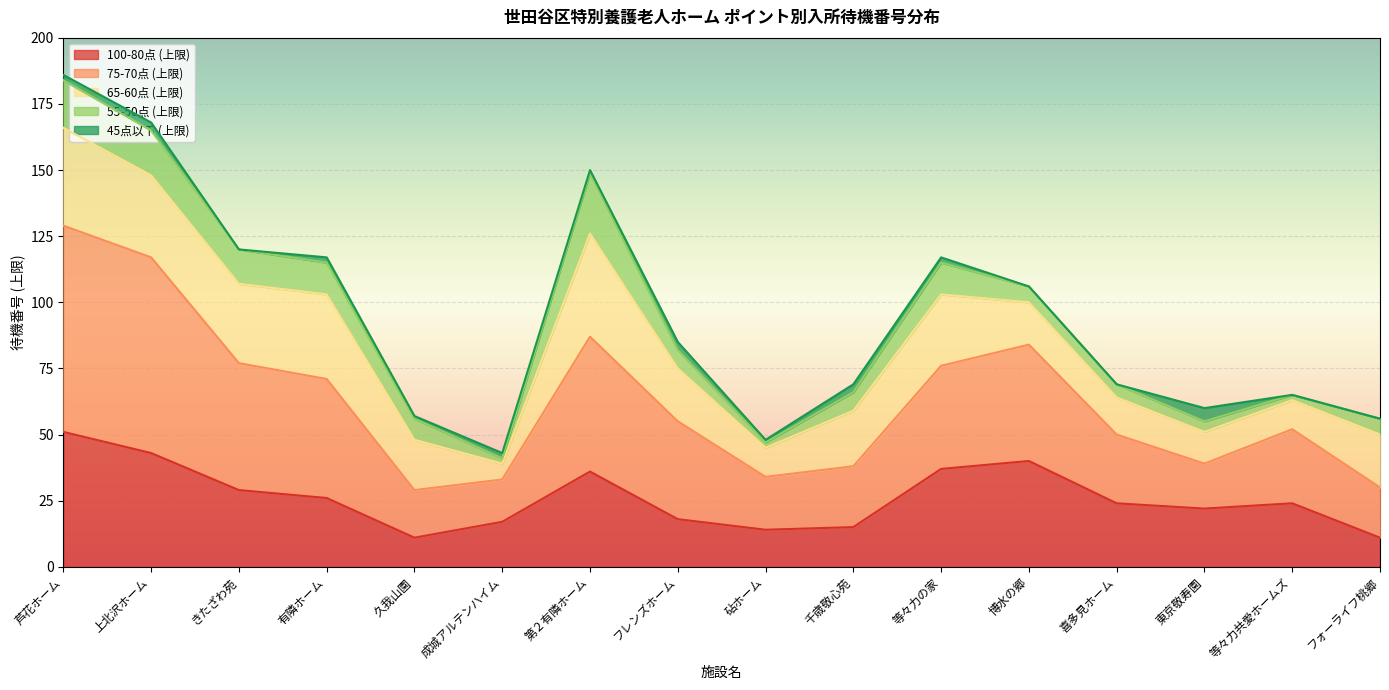

Is the value of 65-60点 (上限) at 成城アルテンハイム greater than the value of 45点以下 (上限) at 喜多見ホーム?

No